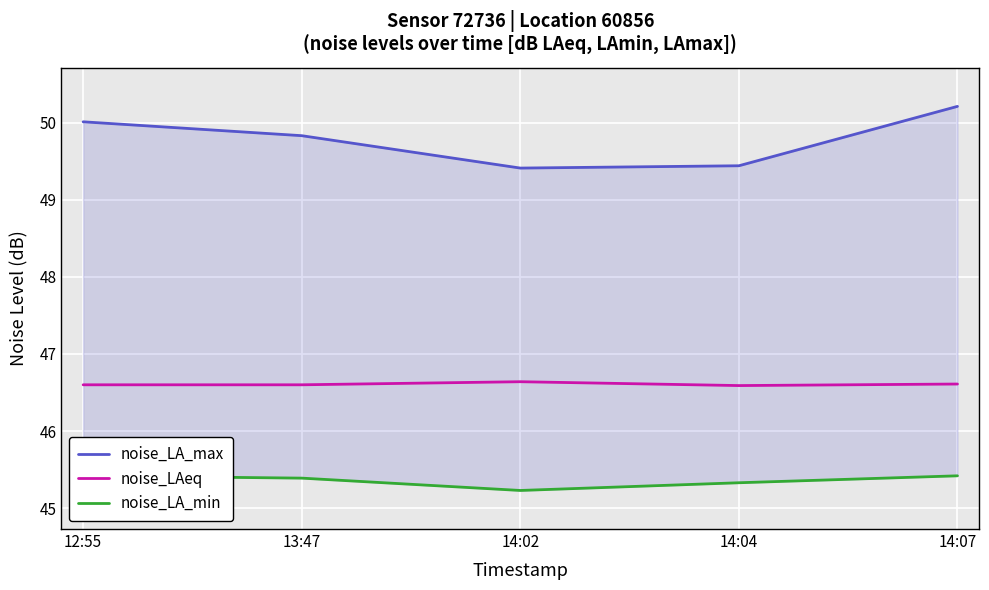

At how many categories does at least one series exceed 47?

5